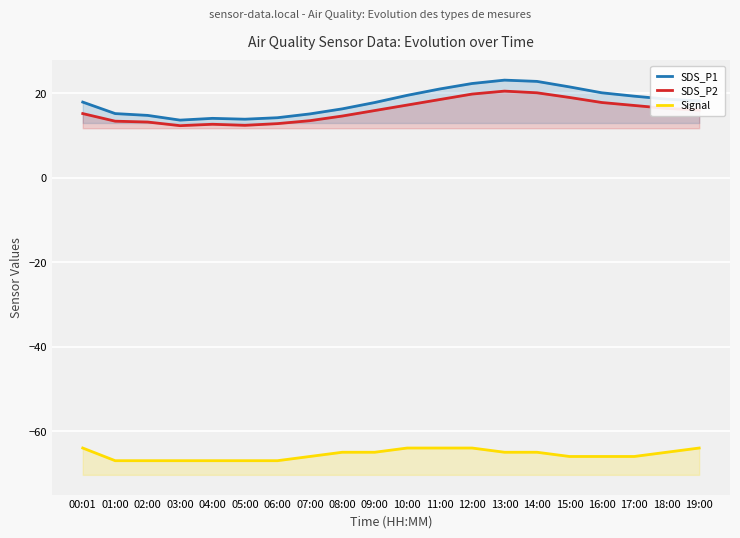

True or false: SDS_P1 has more than 2 points higher than both neighbors.

False